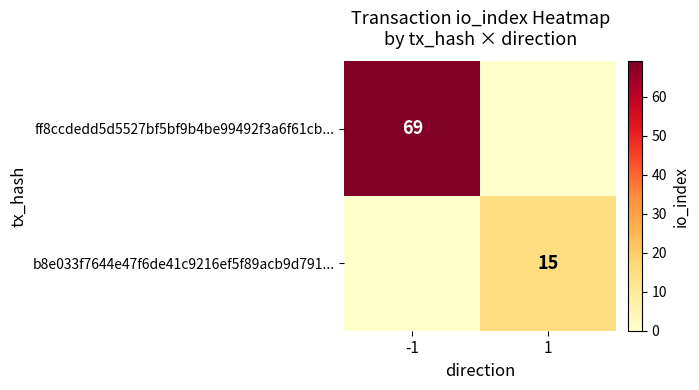

Is it true that b8e033f7644e47f6de41c9216ef5f89acb9d791... equals 23 at 1?

False